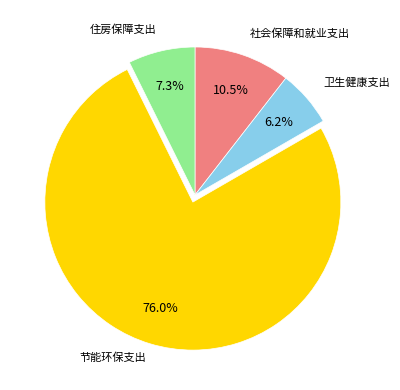

Is there any slice that represents more than half of the pie?

Yes